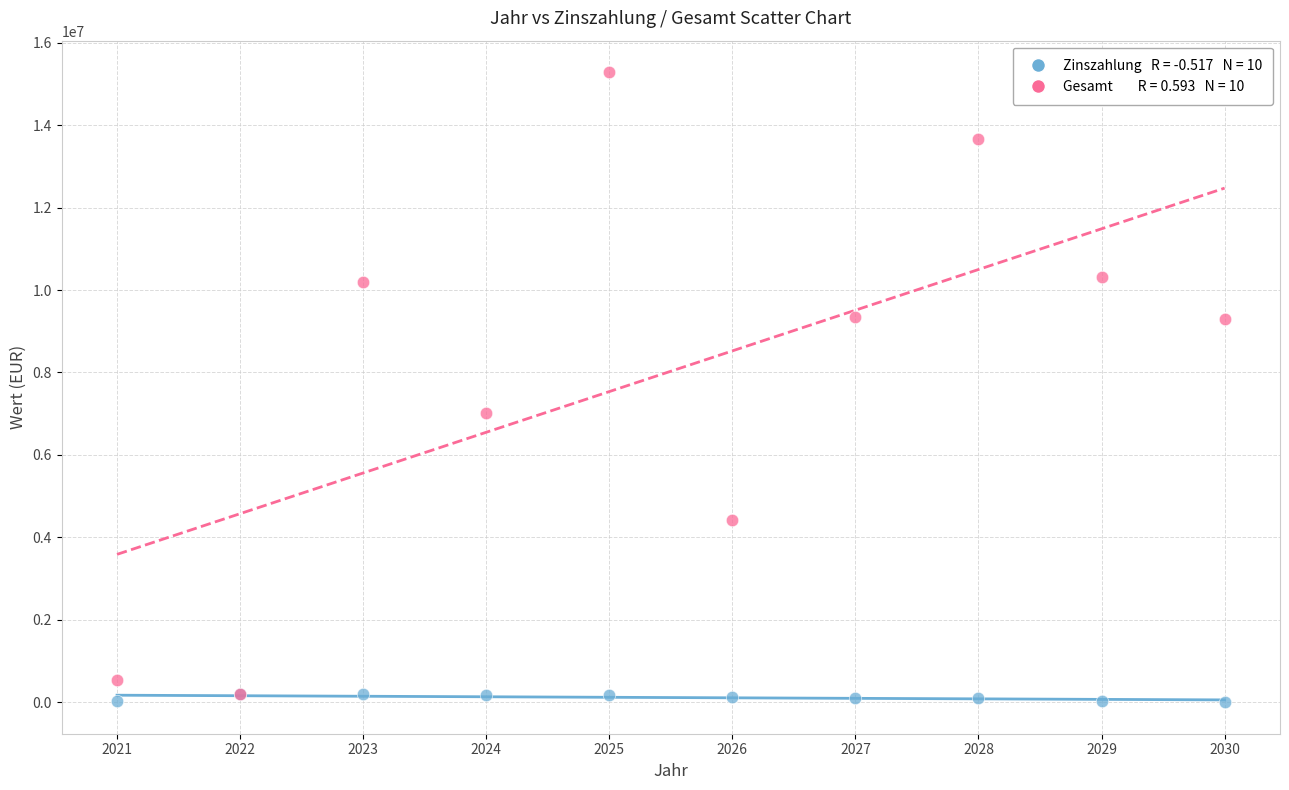

Across all series, what Y value is closest to 7643271?

7019789.5